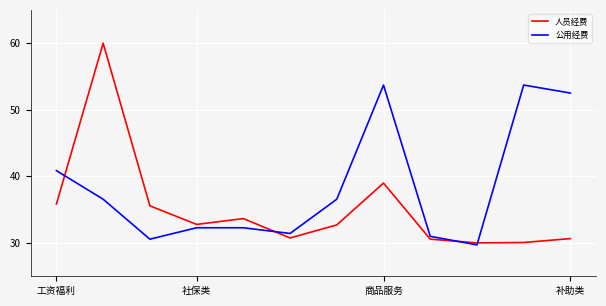

What is the minimum value shown in the chart?

29.7